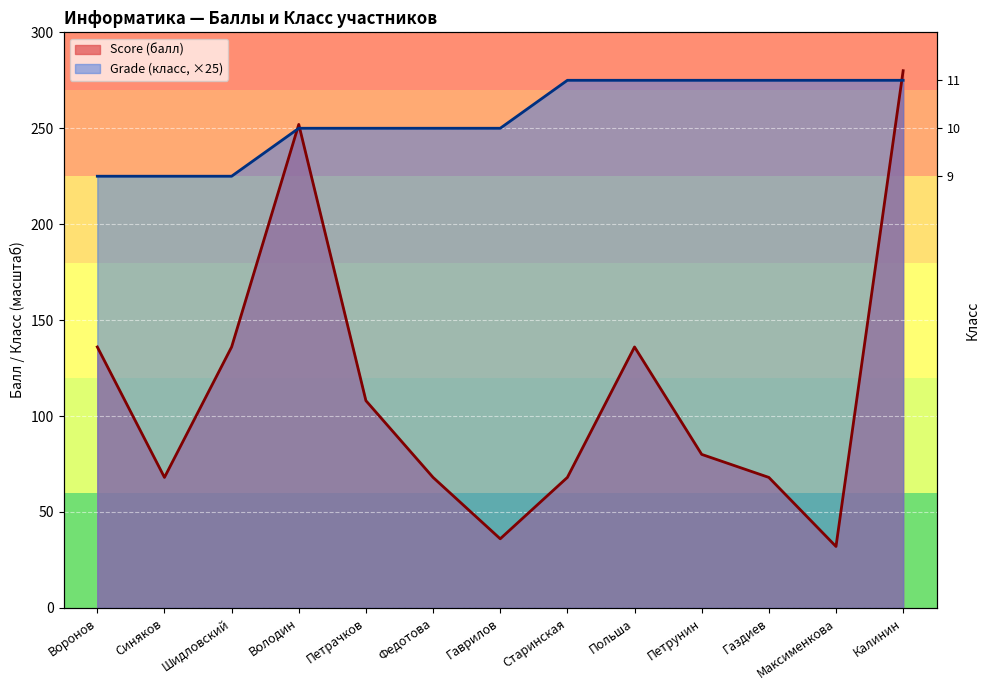

True or false: Grade (класс) has more than 1 interior local peaks.

False